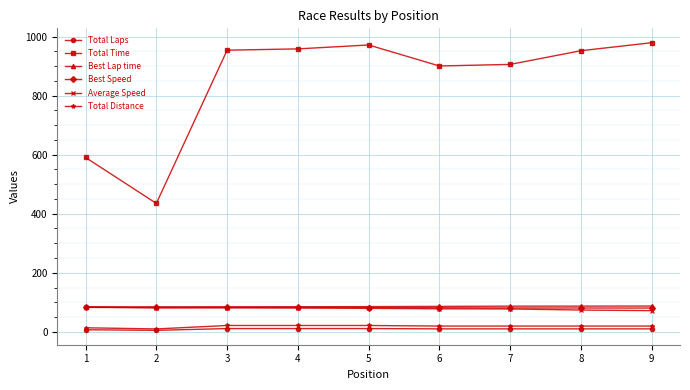

What is the difference between the maximum and second lowest values in the Total Laps series?

4.0